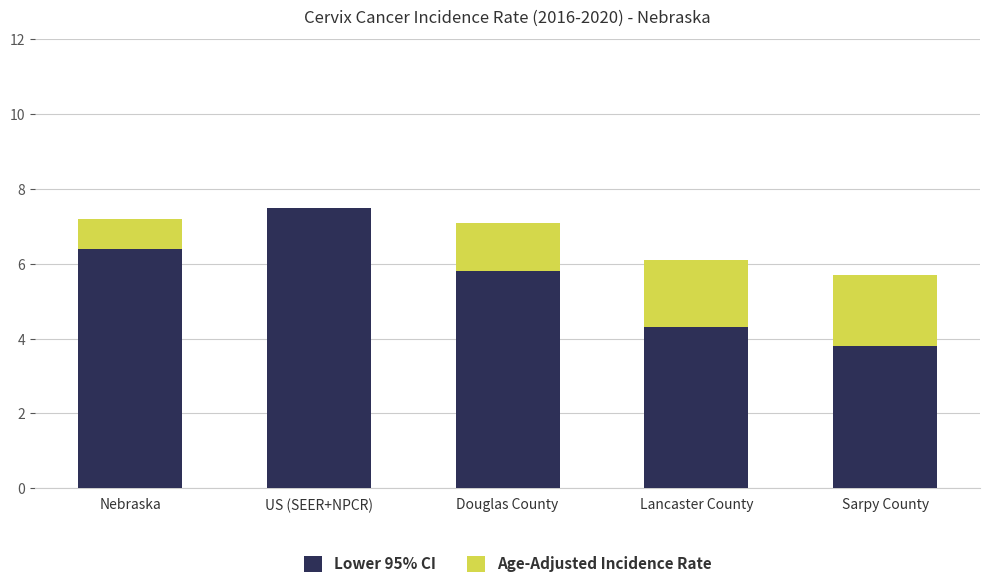

Are the bars grouped side by side (vs. stacked)?

No